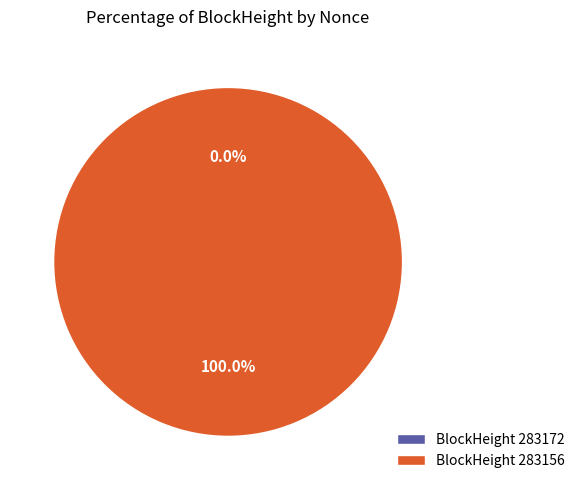

Which slice is the largest?

BlockHeight 283156